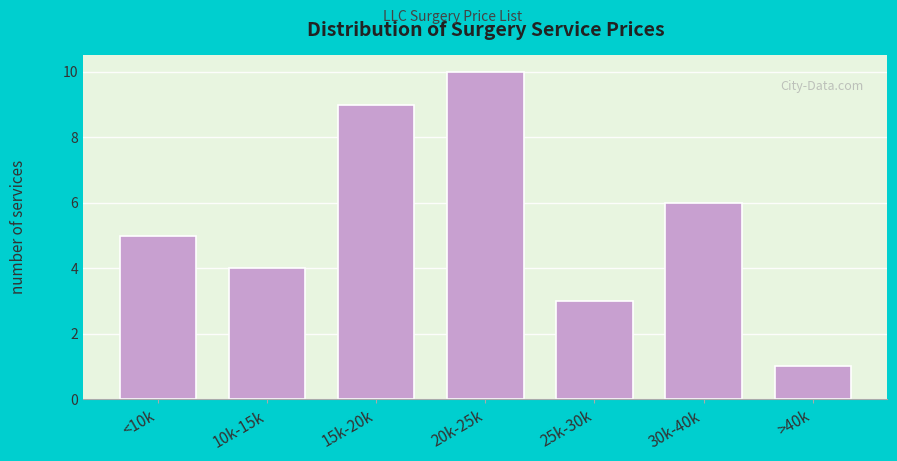

Reading left to right, list all the values displayed in this chart.

5	4	9	10	3	6	1